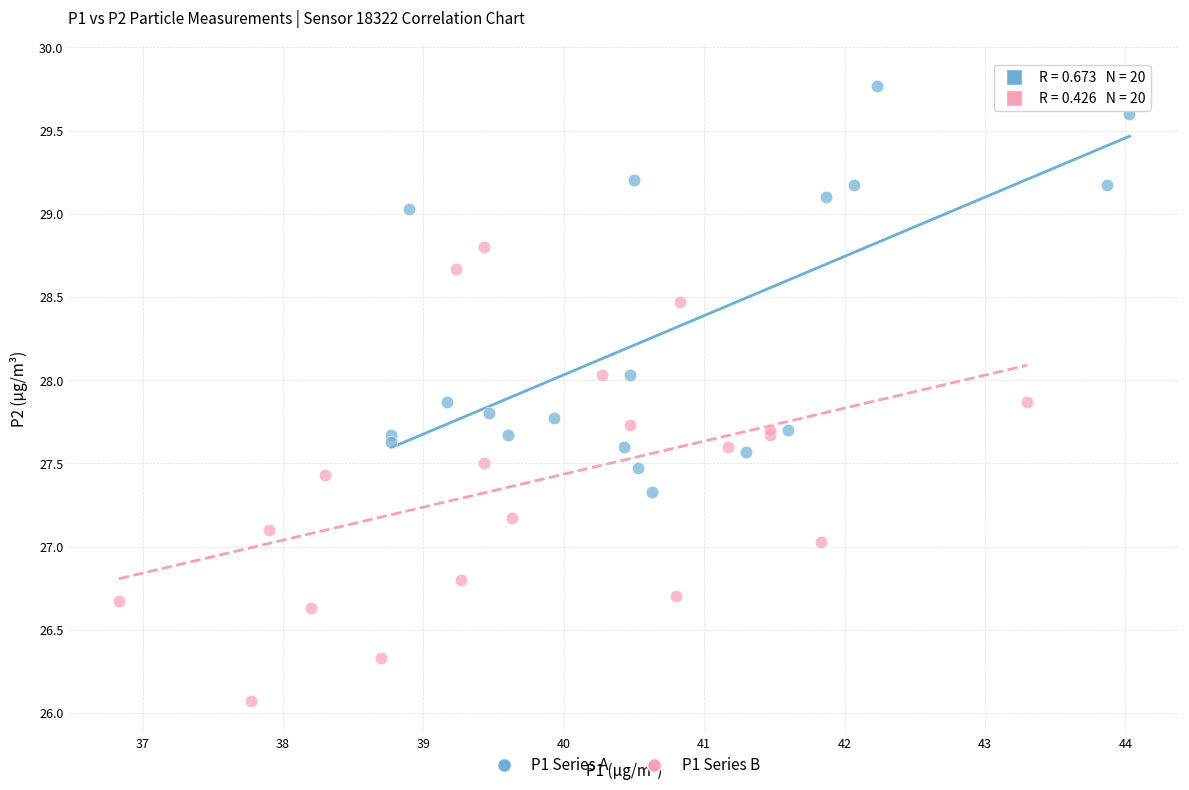

Which series reaches the minimum Y coordinate?

P1 Series B